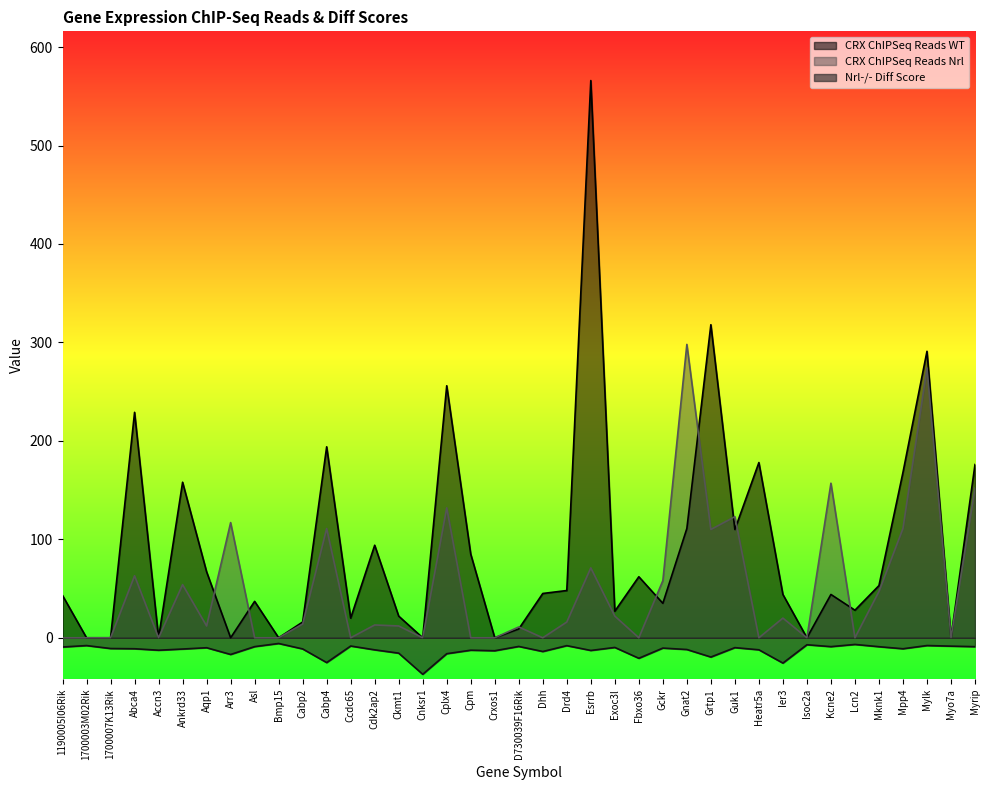

What is the spread (max minus min) of values at Fbxo36?

82.8